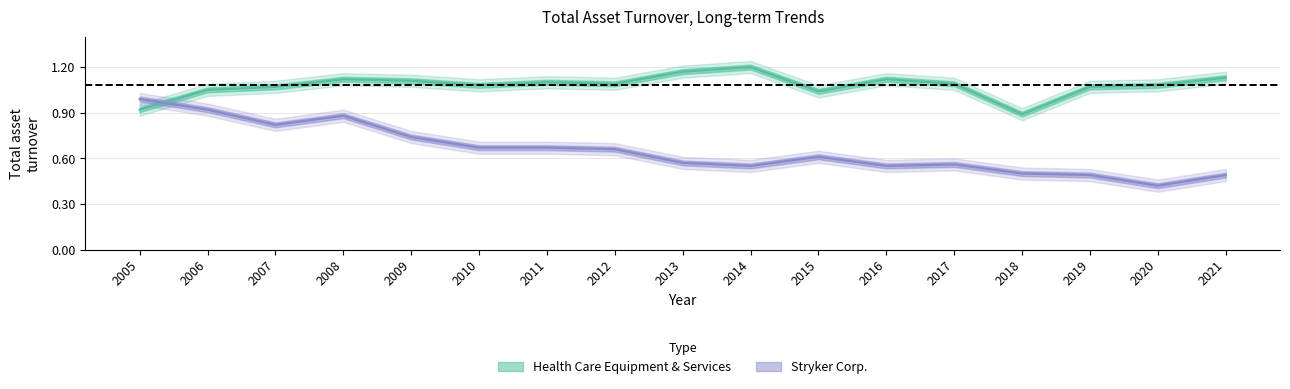

Is the value of Stryker Corp. at 2010 greater than the value of Health Care Equipment & Services at 2019?

No